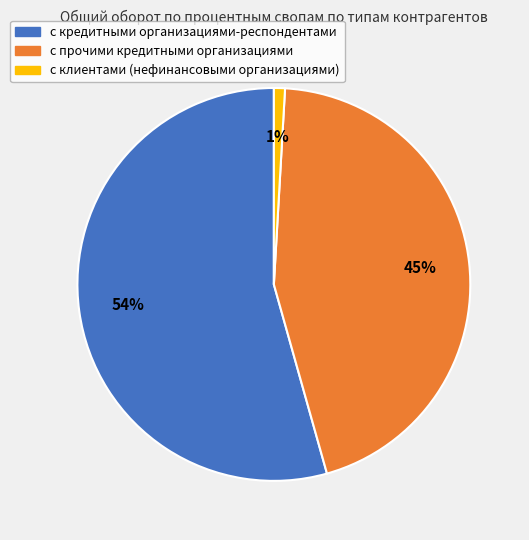

What percentage is the с кредитными организациями-респондентами slice, to the nearest percent?

54%